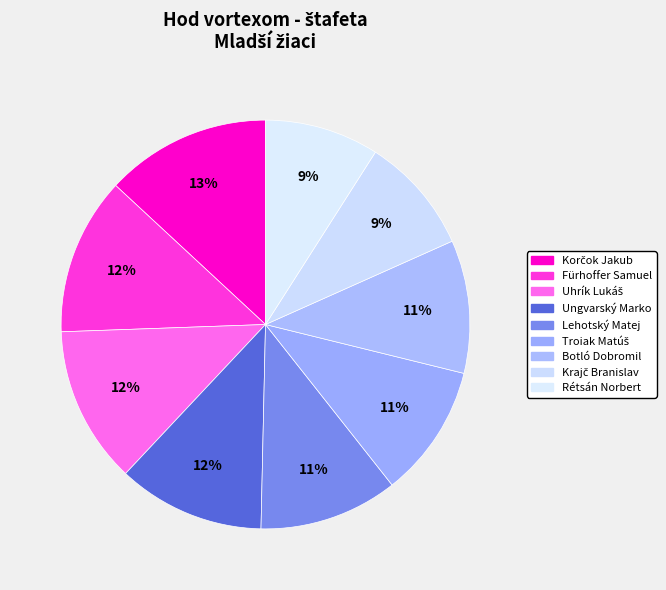

What is the ratio of the value at Lehotský Matej to the value at Korčok Jakub?

0.8